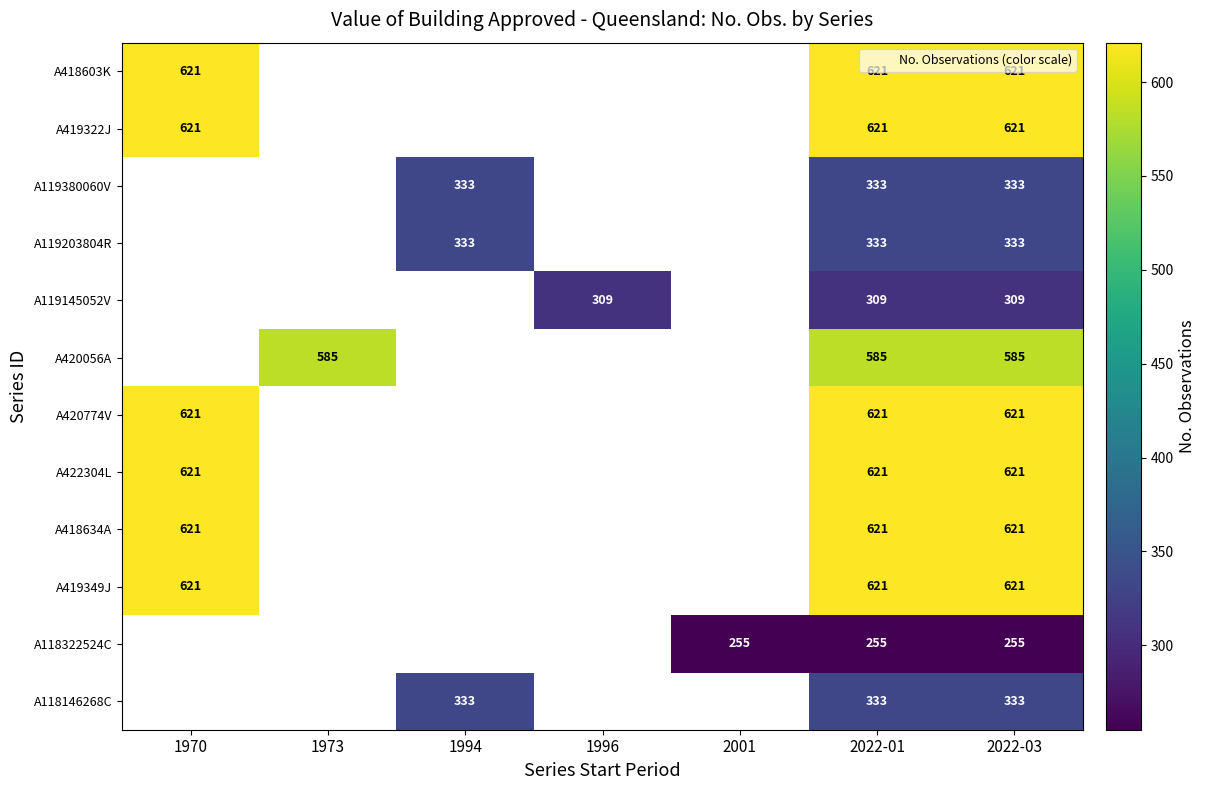

Is it true that A418603K equals 301.4 at 2022-03?

False